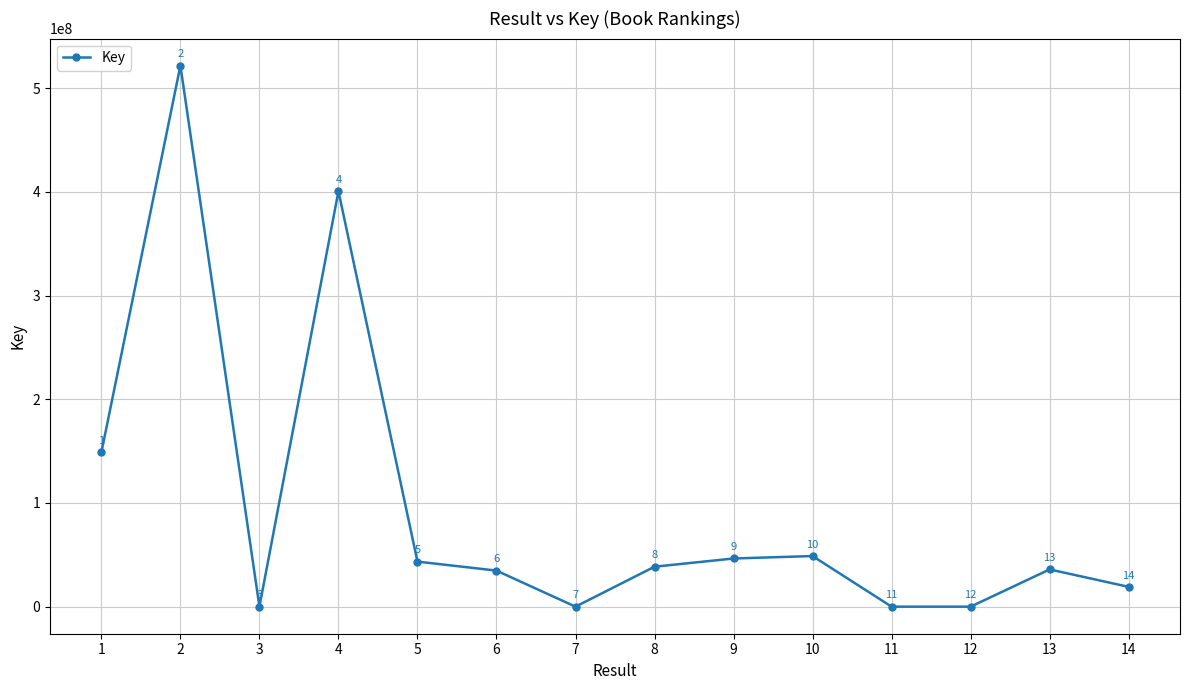

How many points are higher than both their immediate neighbors (excluding endpoints)?

4